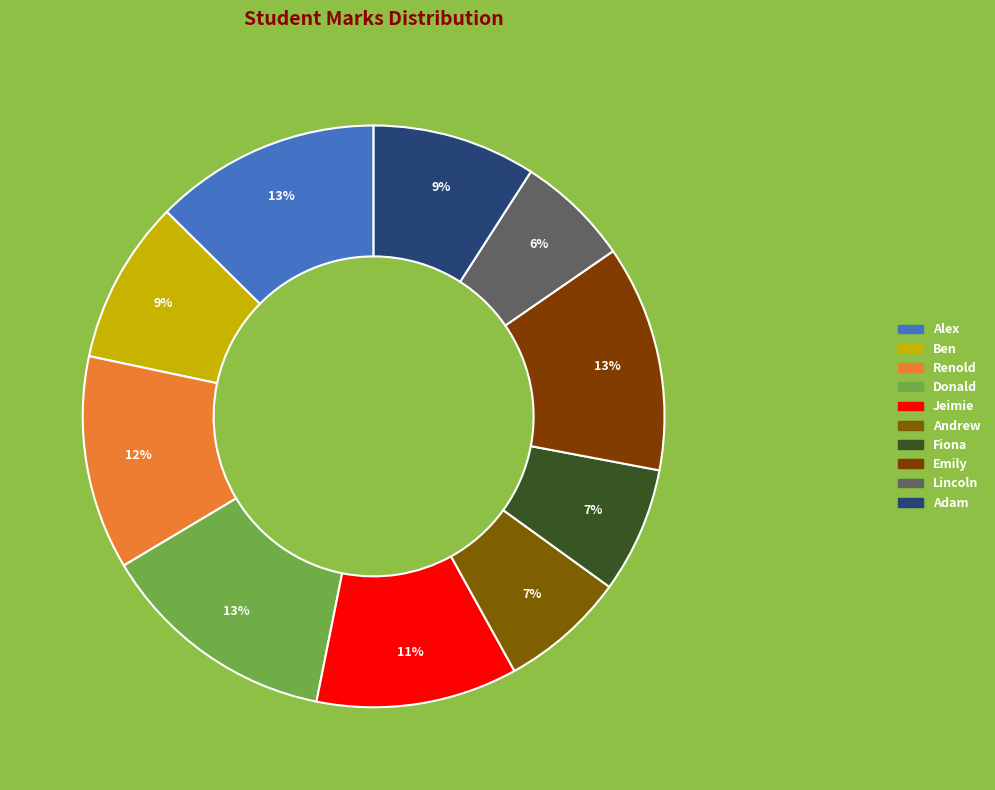

Which slice is the smallest?

Lincoln